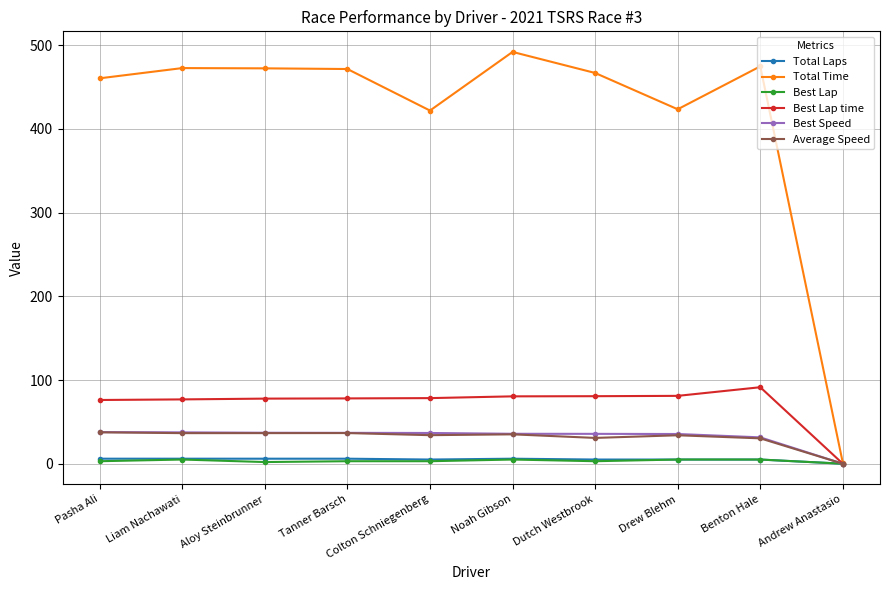

What is the spread (max minus min) of values at Liam Nachawati?

467.8